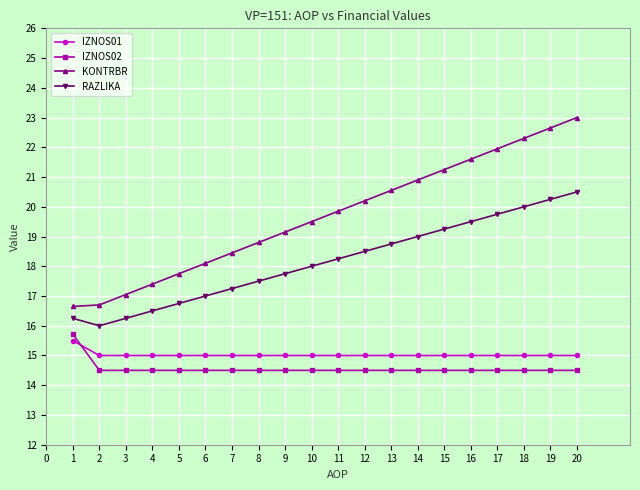

What is the difference between the highest and lowest values at 14?

6.4